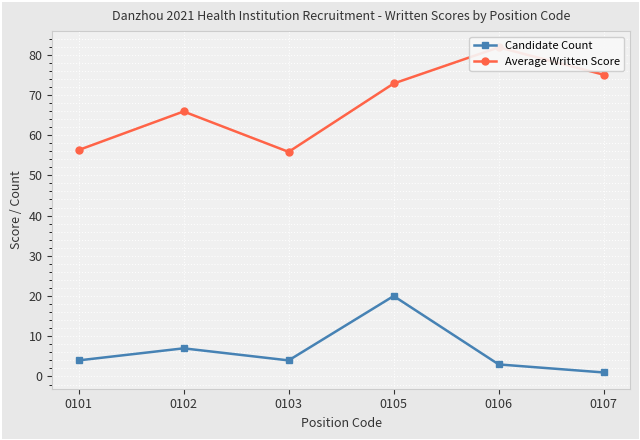

The Candidate Count series shows 20.0 at 0105. True or false?

True